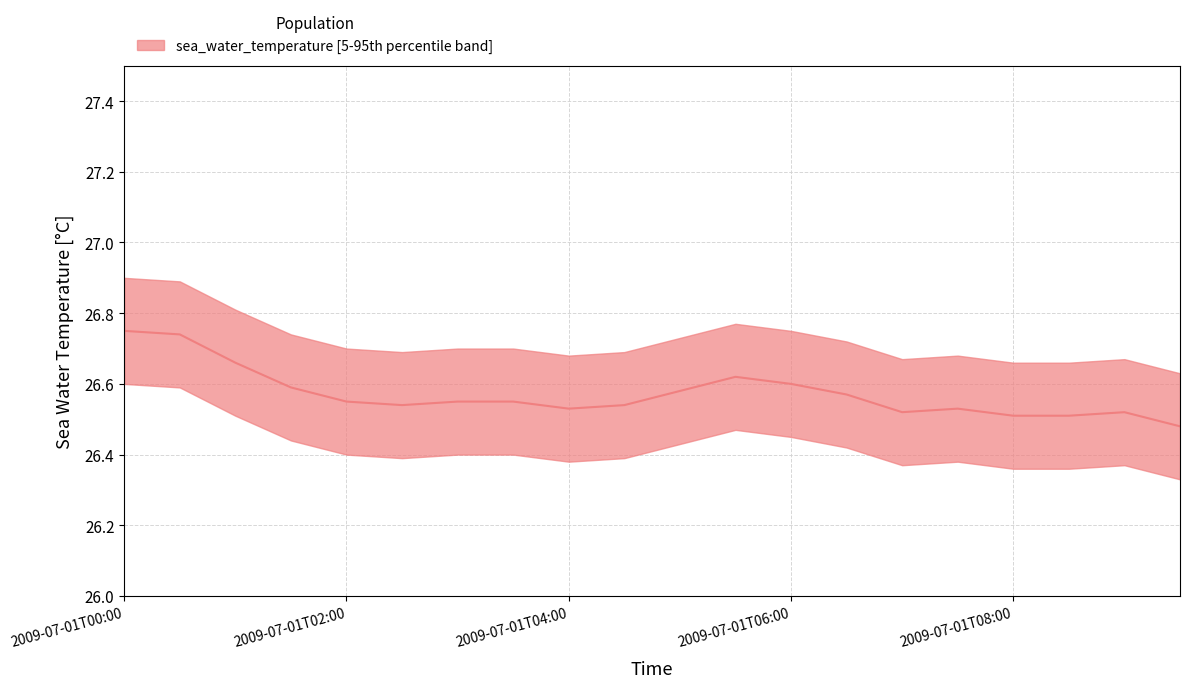

What is the difference between the maximum and minimum values?

0.3